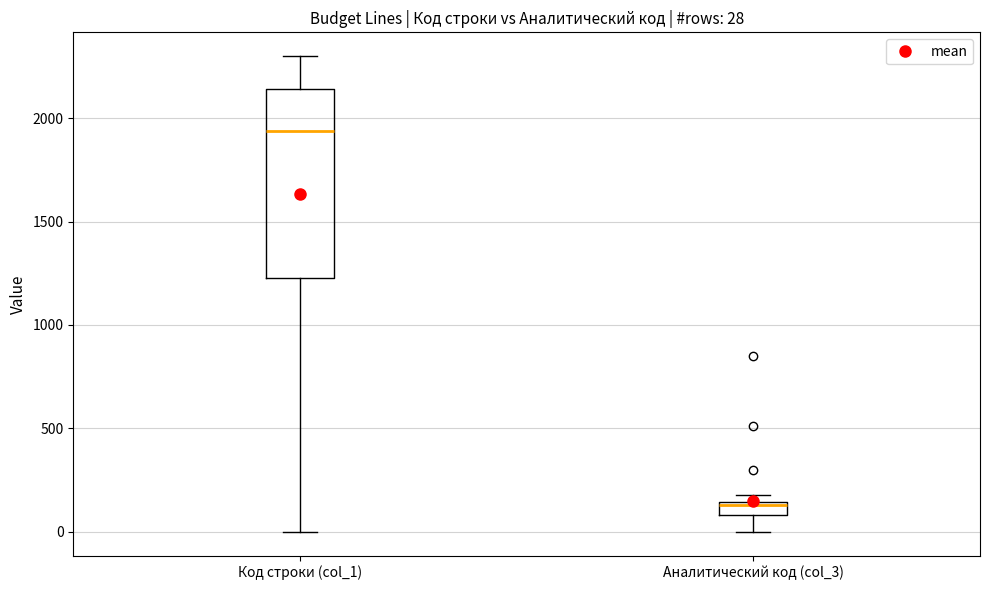

Which box's median line is the lowest?

Аналитический код (col_3)